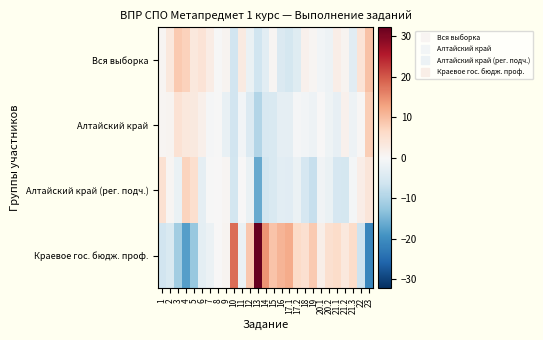

Count the number of data series in this chart.

4